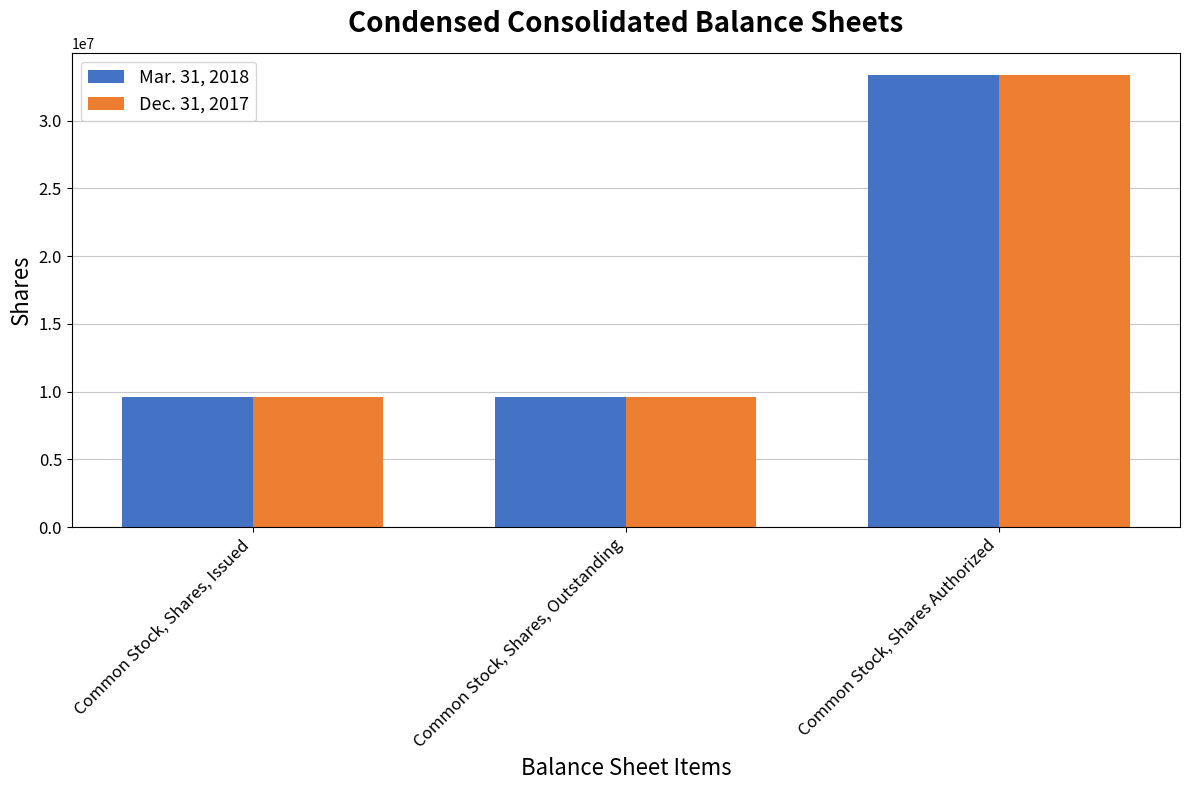

Rank the series at Common Stock, Shares, Issued from lowest to highest value.

Dec. 31, 2017, Mar. 31, 2018